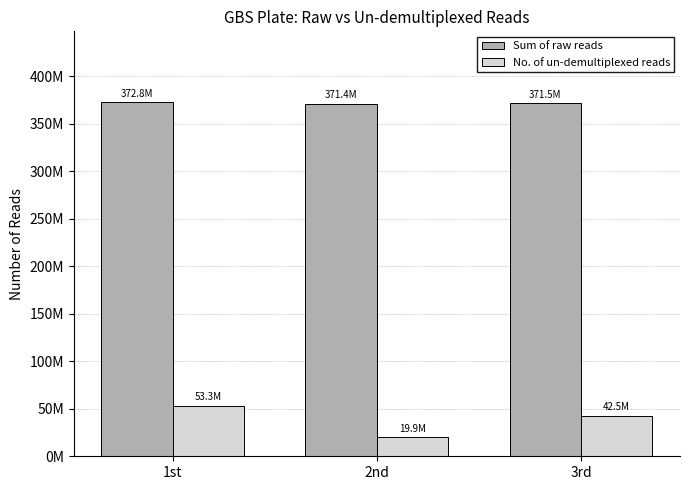

Are the bars grouped side by side (vs. stacked)?

Yes